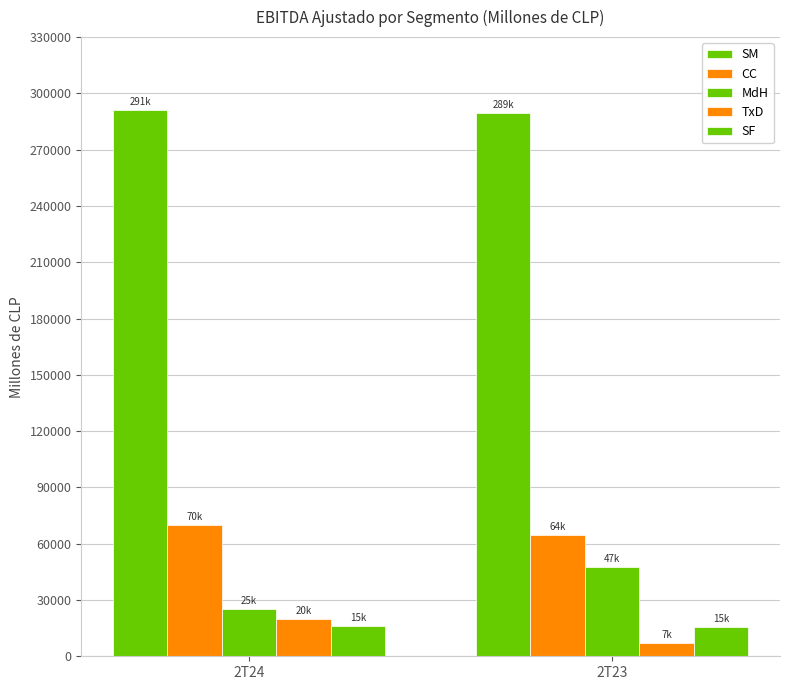

Reading left to right, list all the values displayed in this chart.

SM: 291024.3	289717.6
CC: 70019.3	64528.7
MdH: 25149.8	47701.9
TxD: 20086.0	7301.5
SF: 15978.9	15761.2